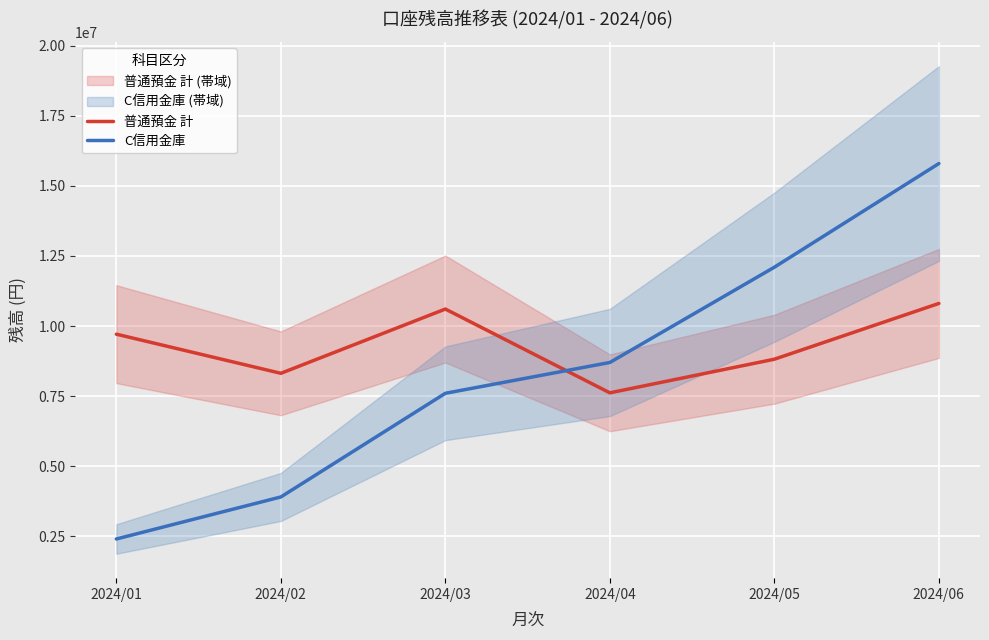

How many distinct data groups are displayed?

2